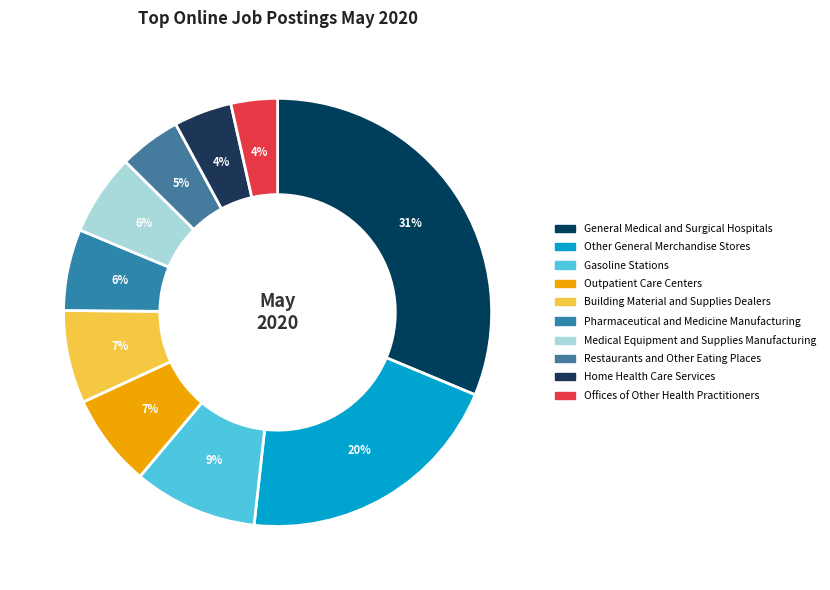

How many segments does this pie chart have?

10